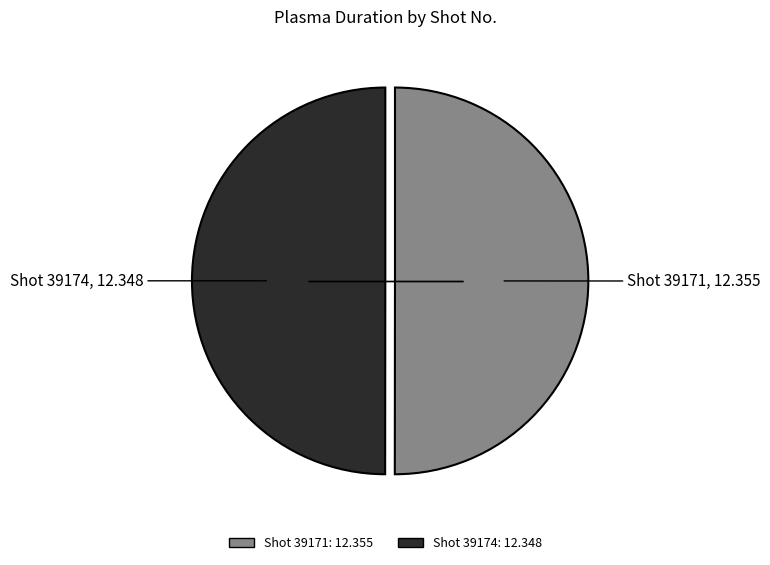

Is it true that Shot 39174: 12.348 is 40% of the pie?

False